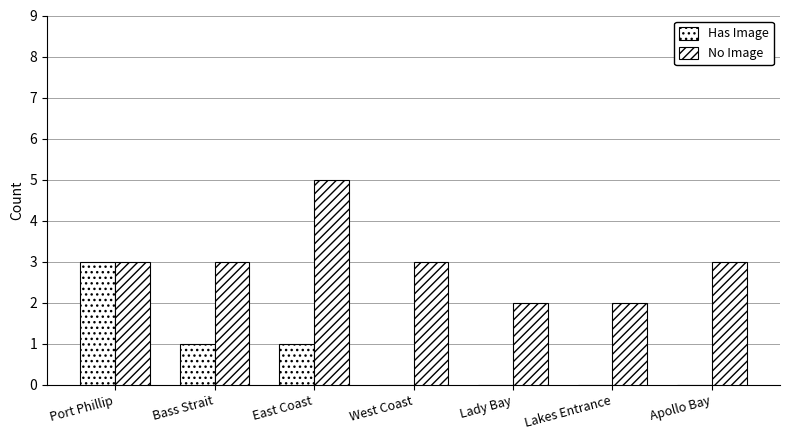

Which has a higher value, West Coast or East Coast?

East Coast